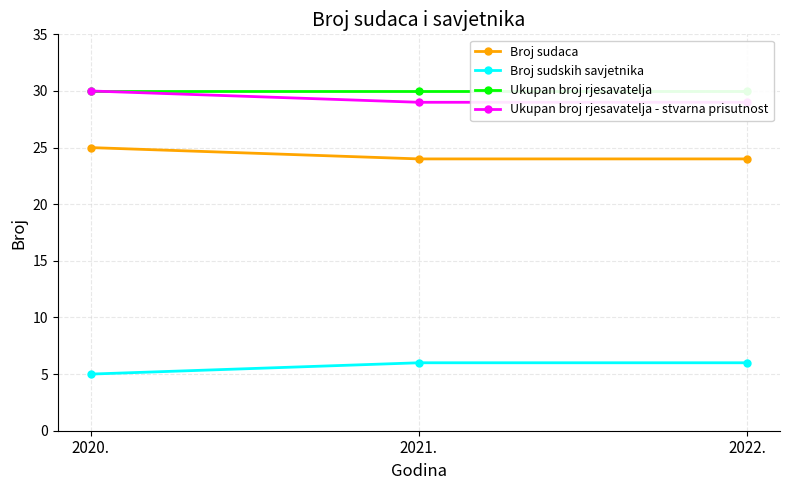

How many data points in Ukupan broj rjesavatelja - stvarna prisutnost are above 29?

1